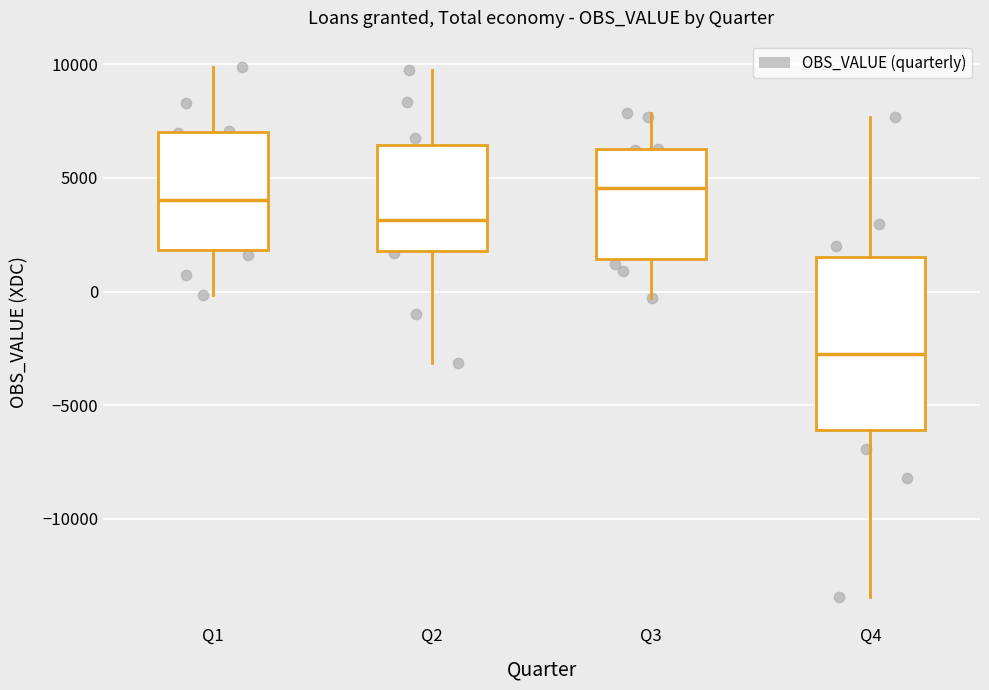

Which box is the tallest, from its lower edge to its upper edge?

Q4